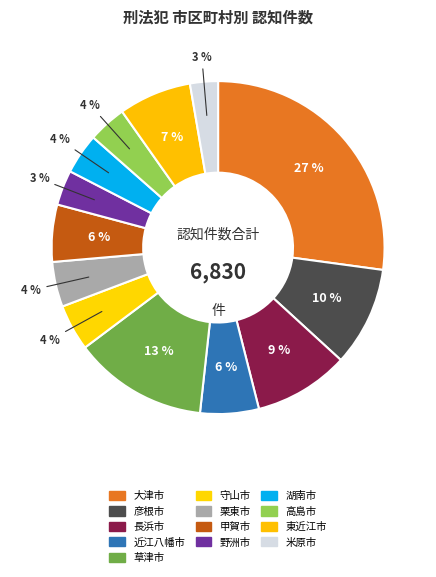

How many segments does this pie chart have?

13